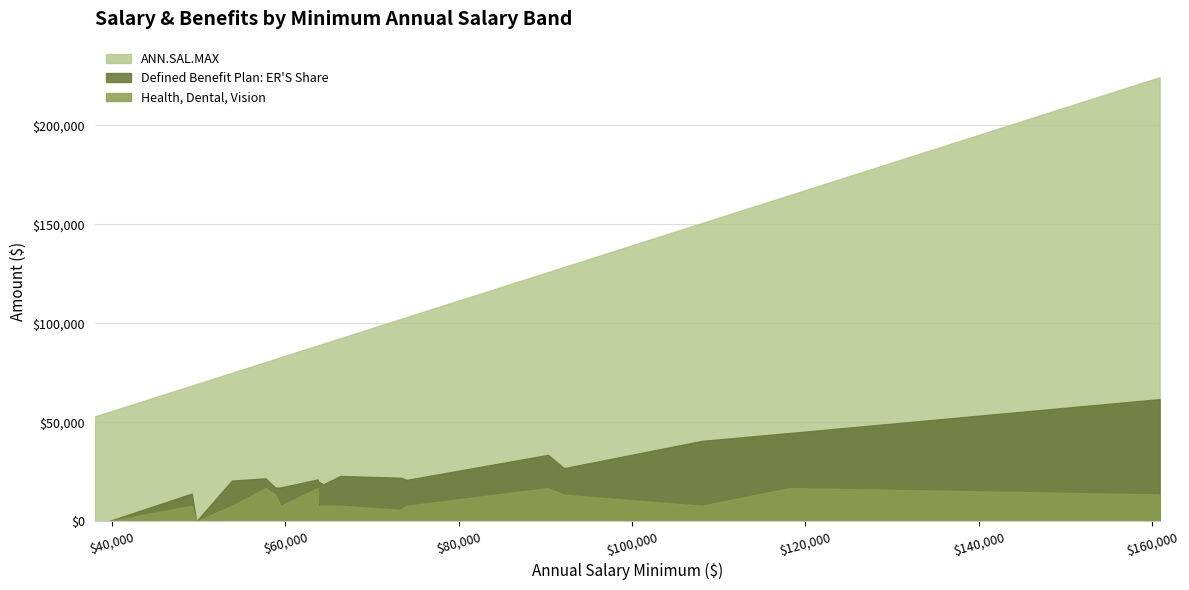

What is the value of the ANN.SAL.MAX point at the 6th from the left?

80400.0